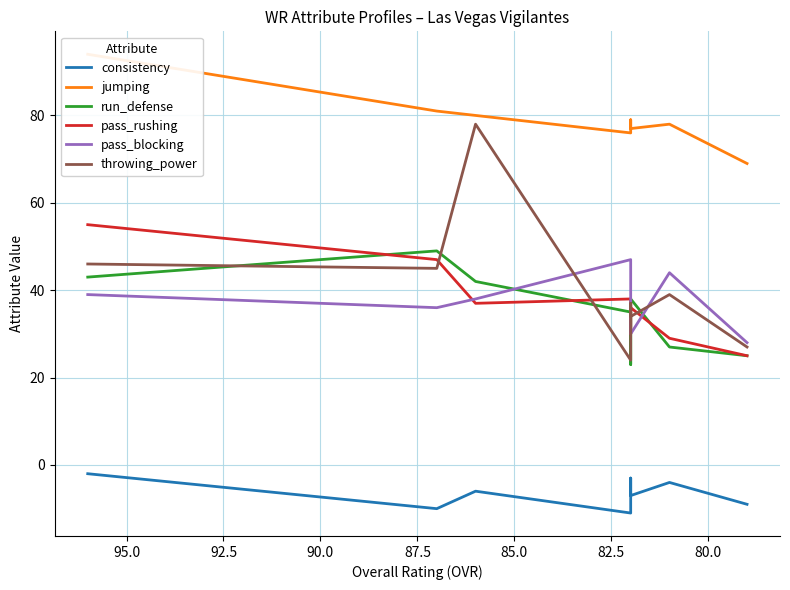

Does the chart display data point markers on the line(s)?

No